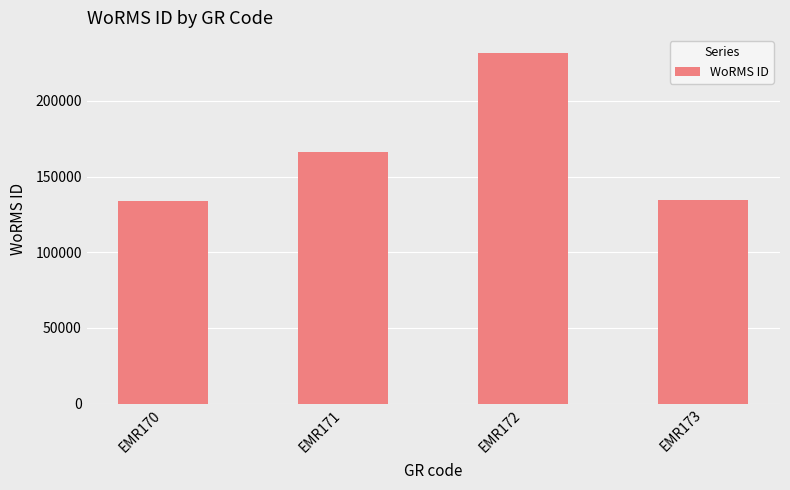

How many bars are there in total?

4